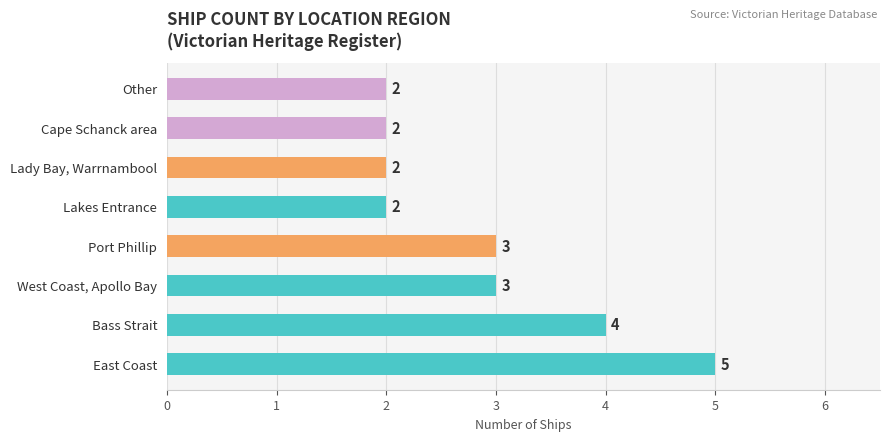

What is the smallest value displayed?

2